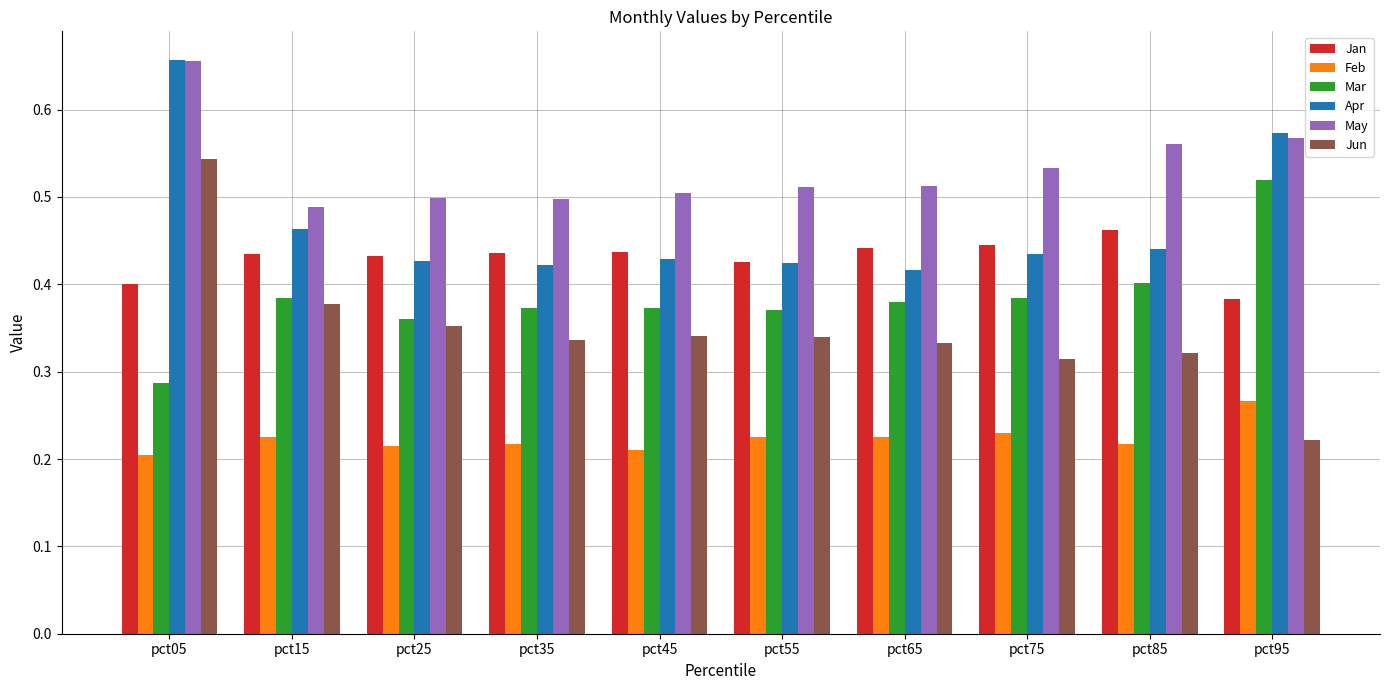

Which series has the largest range (max minus min)?

Jun